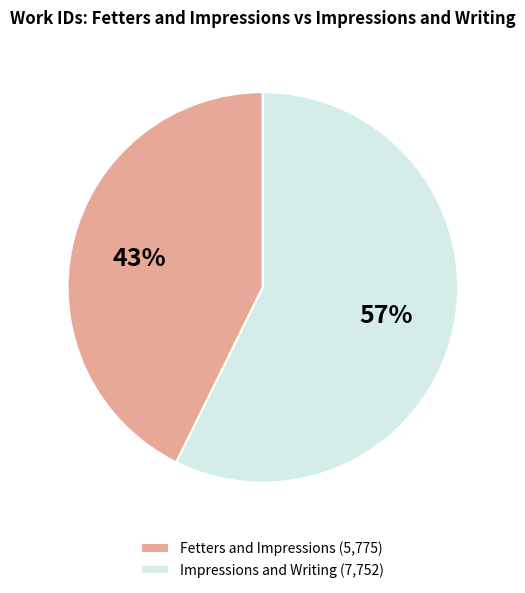

Count the number of slices in the pie.

2